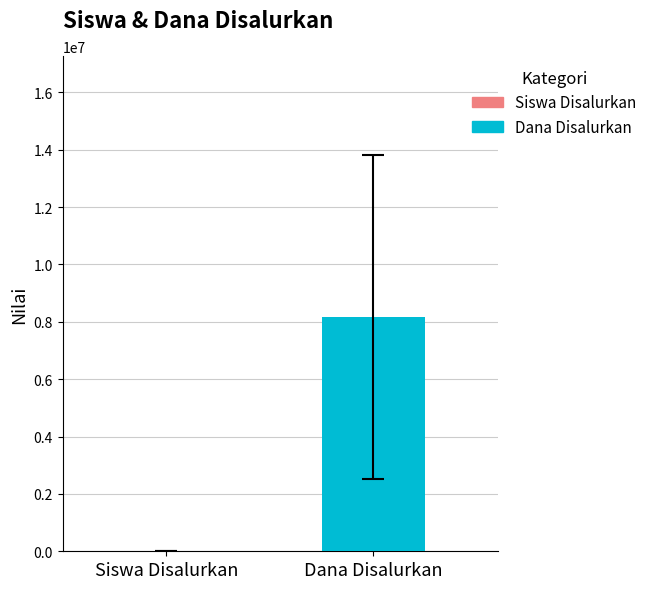

What is the maximum value for Dana Disalurkan?

8167500.0